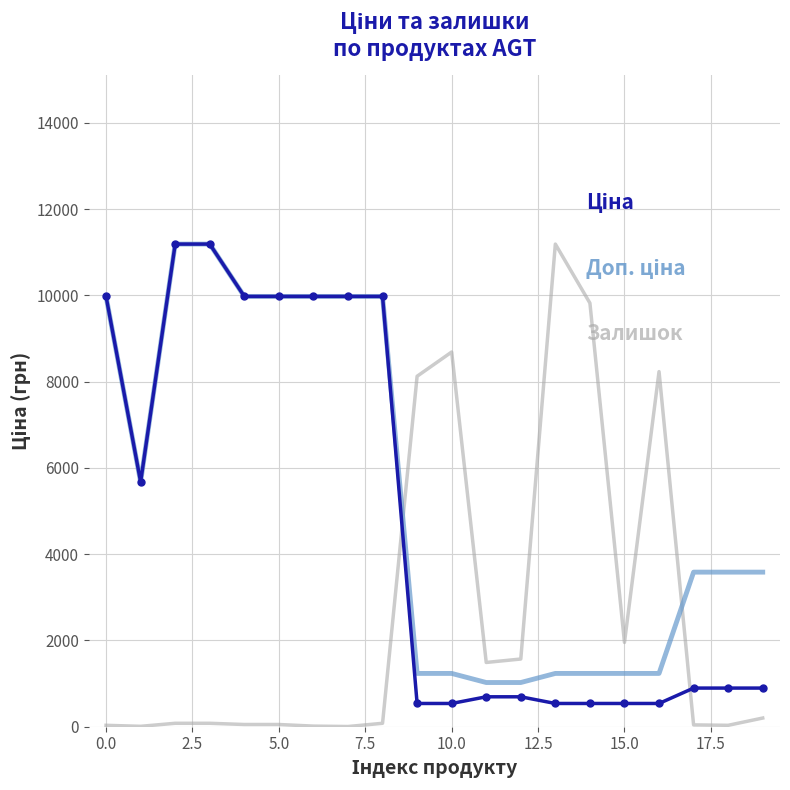

Is it true that Ціна equals 591.7 at 18?

False